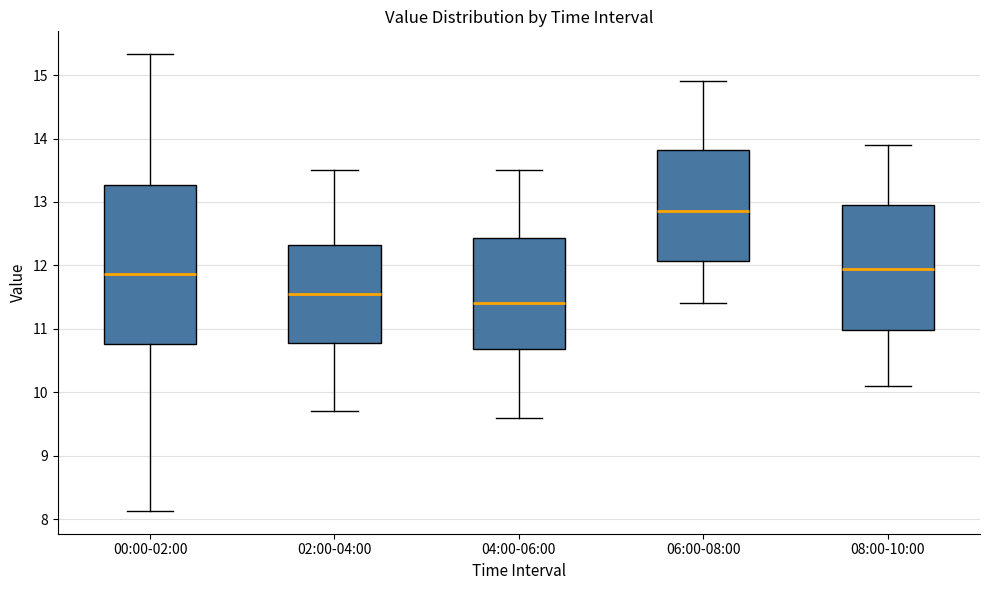

Which box is the tallest, from its lower edge to its upper edge?

00:00-02:00